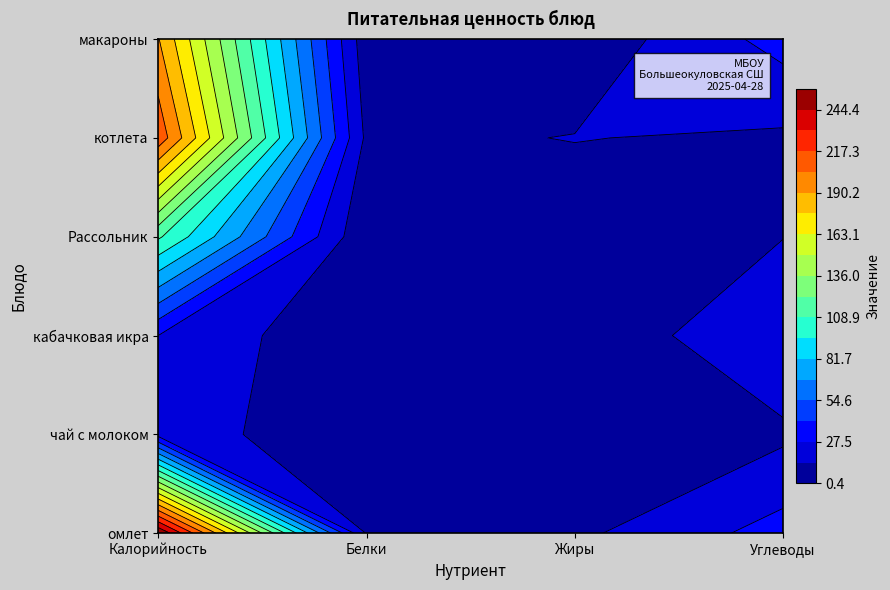

What is the sum of all макаронные изделия отварные values?

620.0